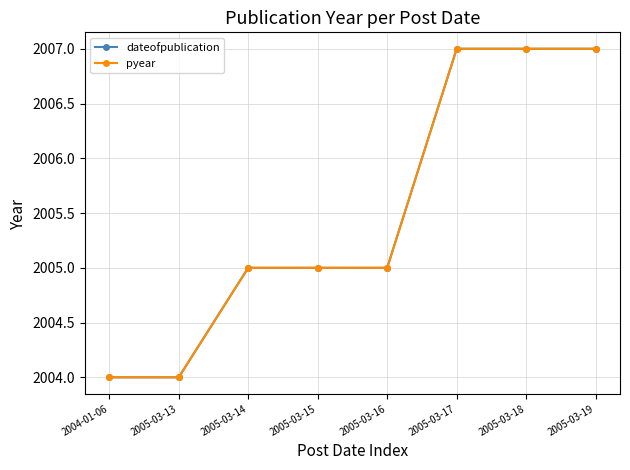

What is the minimum value for pyear?

2004